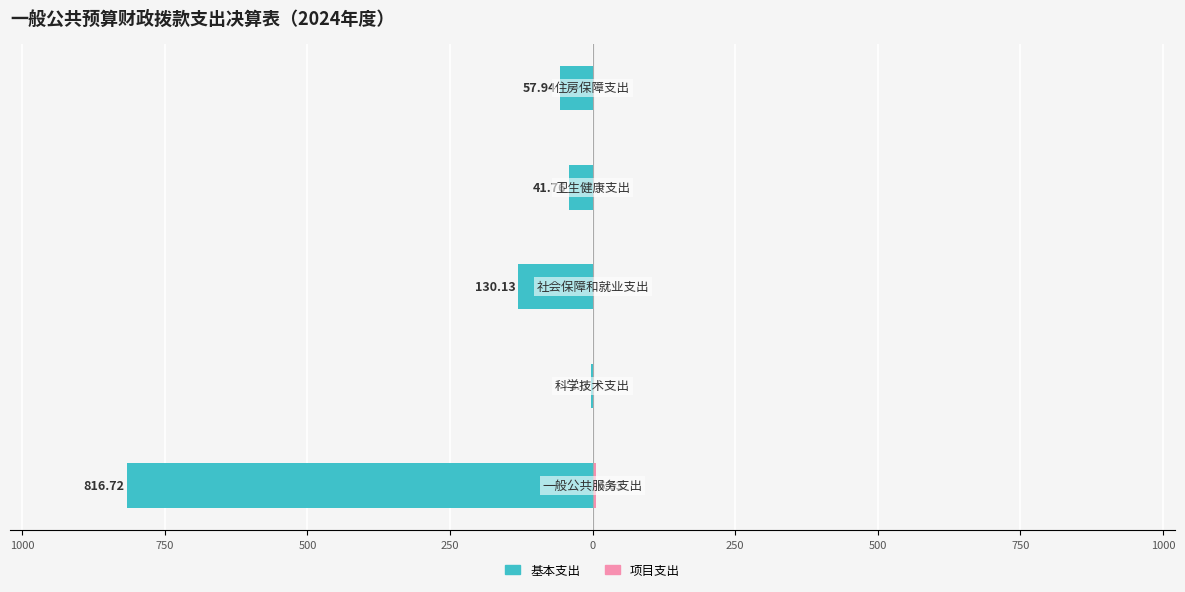

Reading left to right, transcribe all the data shown in this chart.

基本支出: -816.7	-3.0	-130.1	-41.8	-57.9
项目支出: 6.6	0.0	0.0	0.0	0.0